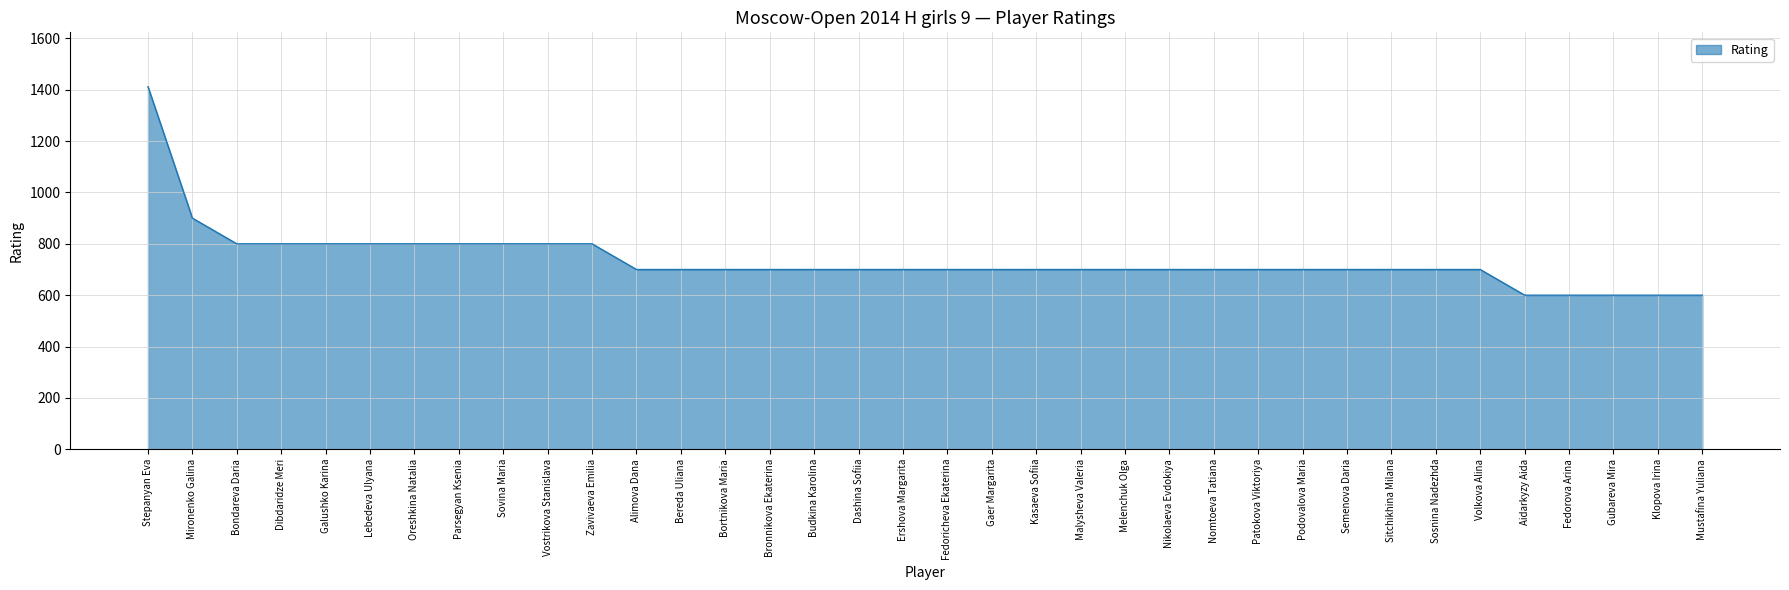

Reading left to right, list all the values displayed in this chart.

1412	900	800	800	800	800	800	800	800	800	800	700	700	700	700	700	700	700	700	700	700	700	700	700	700	700	700	700	700	700	700	600	600	600	600	600